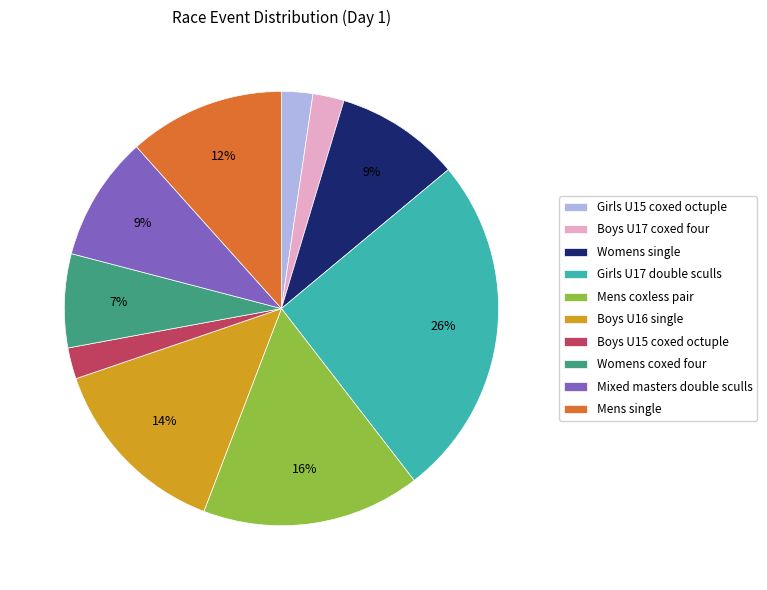

How many slices are in this pie chart?

10